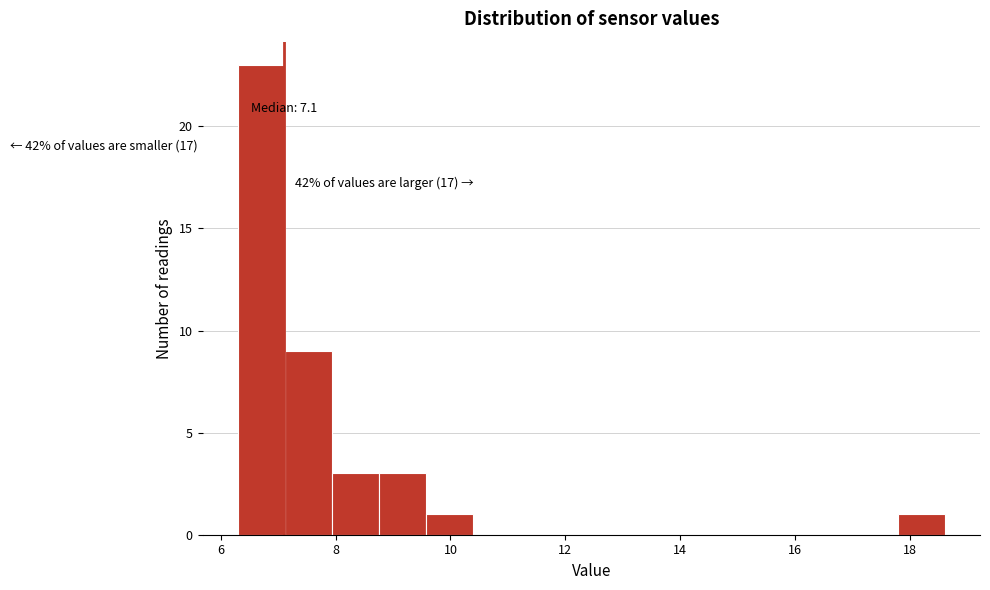

Which range on the x-axis has the tallest bar?

6.30 to 7.12